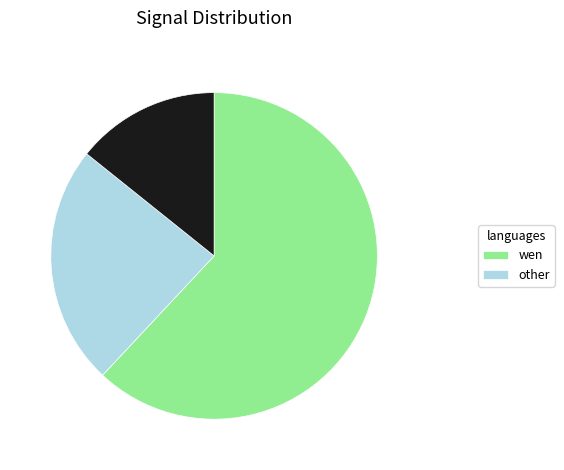

Is there a majority slice in this chart?

Yes